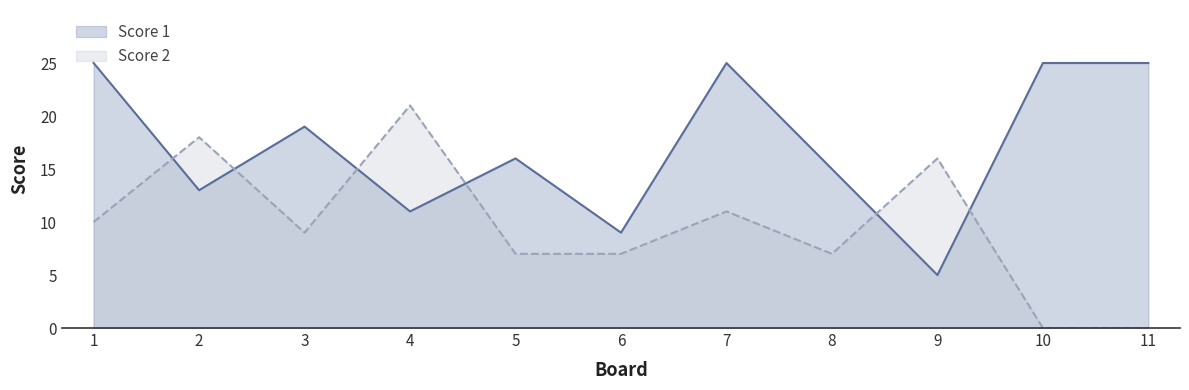

List the series in order of their peak value, lowest first.

Score 2, Score 1